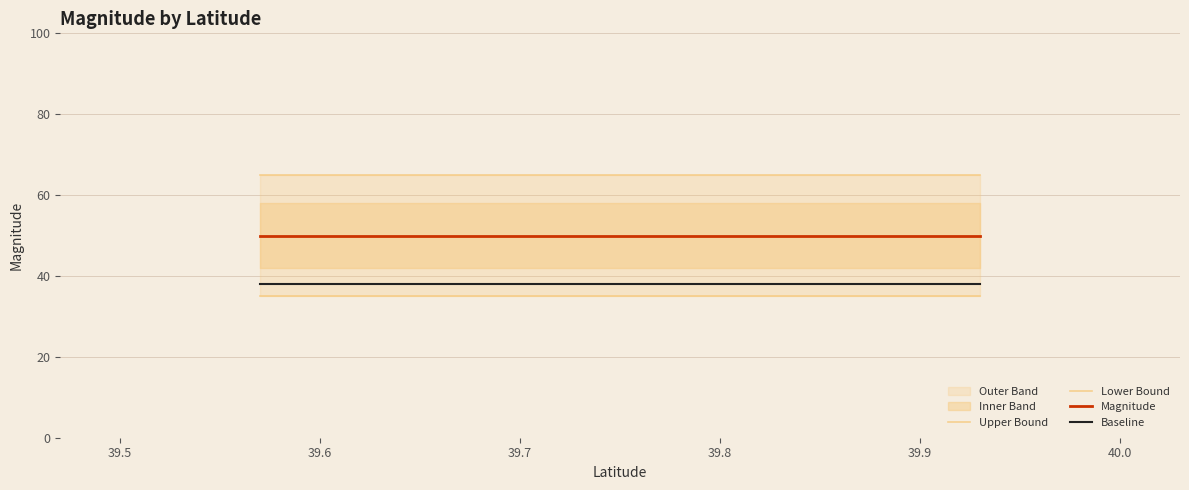

What is the minimum value for Baseline?

38